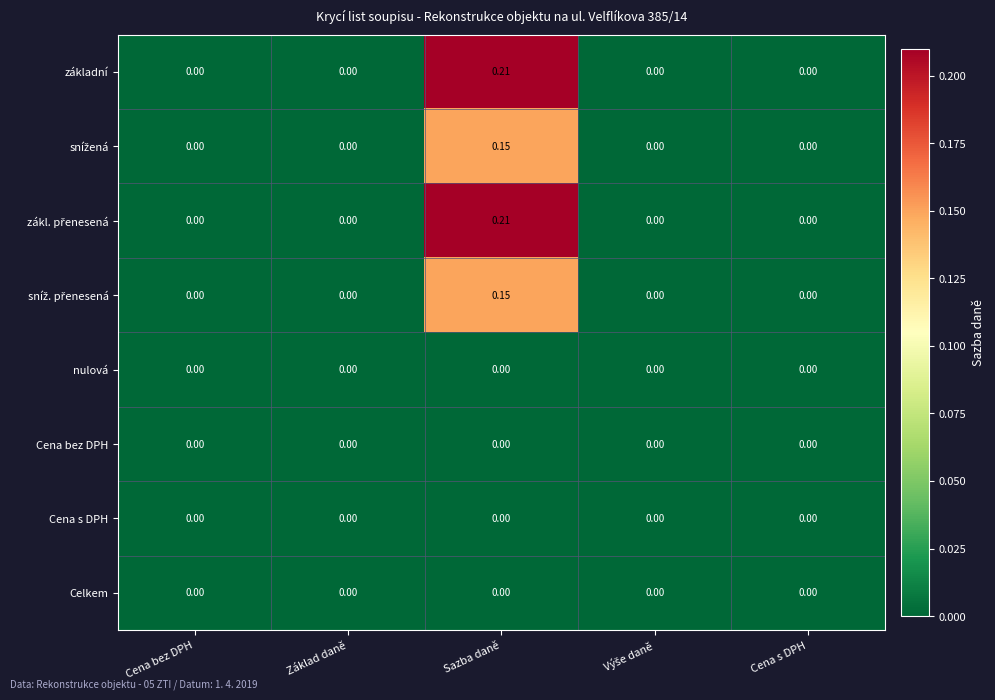

Which category has the highest value across all series?

Sazba daně